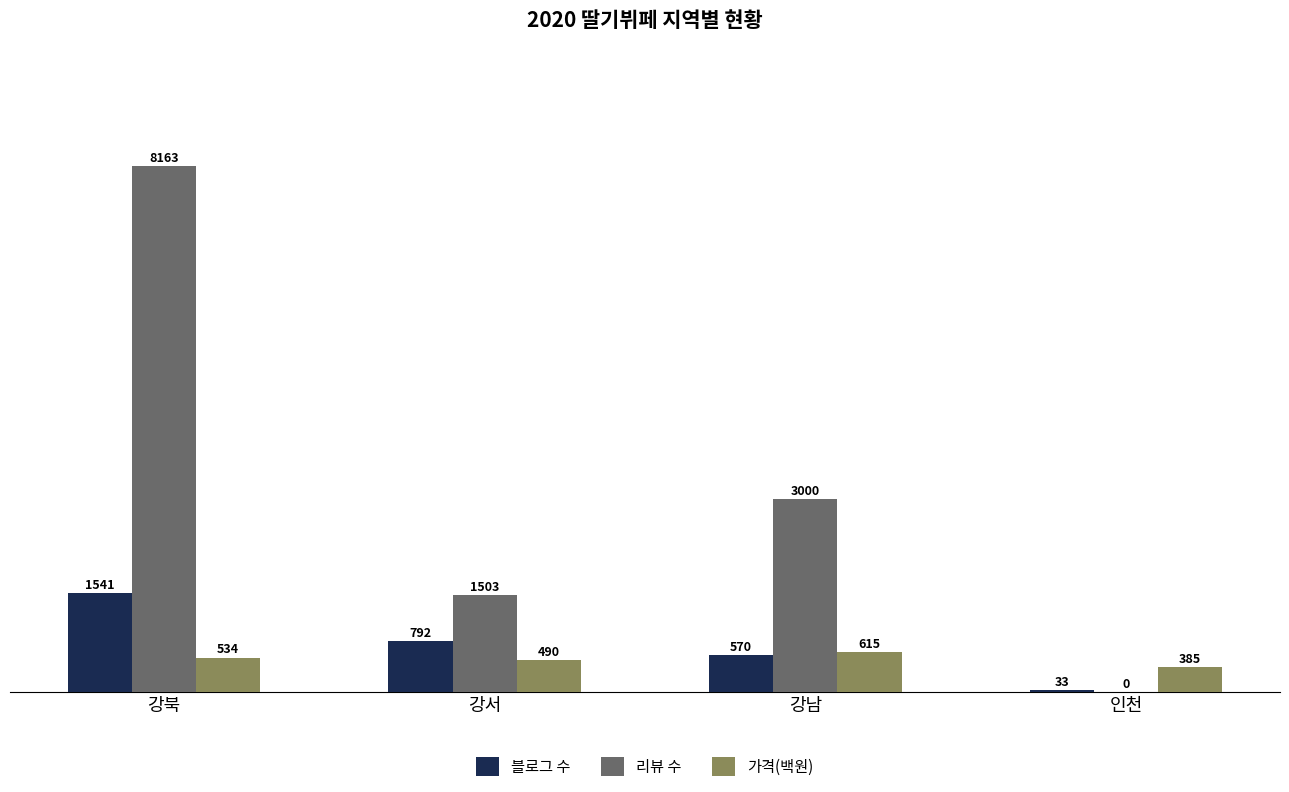

Which series has the largest range (max minus min)?

리뷰 수